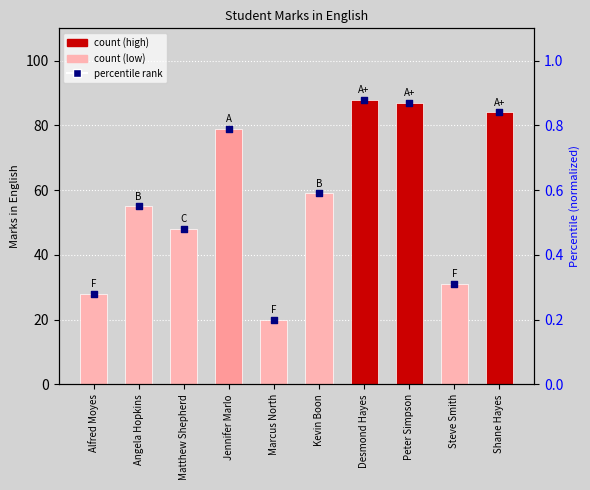

At how many categories does at least one series exceed 79?

3